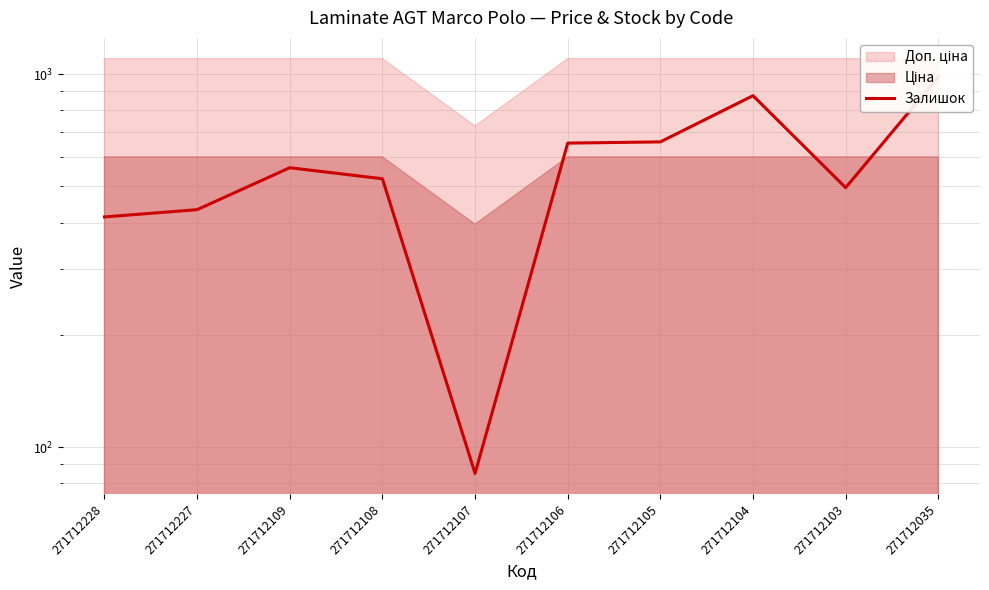

Rank the categories by value from lowest to highest.

271712107, 271712228, 271712227, 271712103, 271712108, 271712109, 271712106, 271712105, 271712104, 271712035